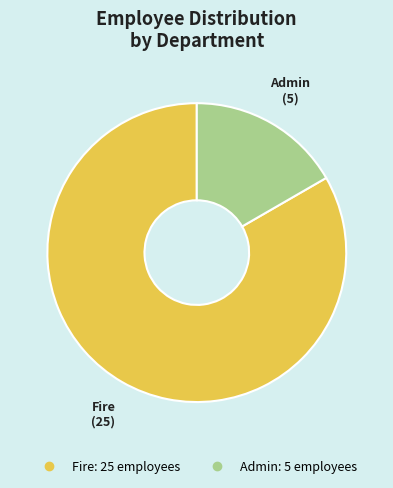

Rank the categories by value from highest to lowest.

Fire, Admin